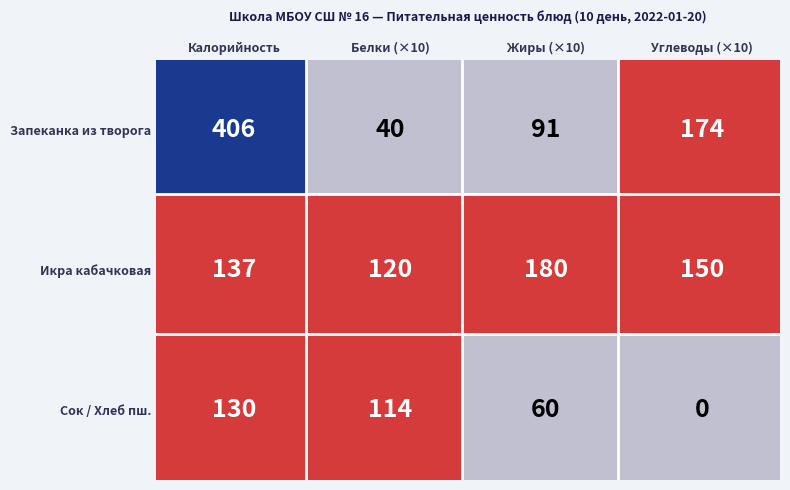

The value of Запеканка из творога at Калорийность is 406.0. True or false?

True